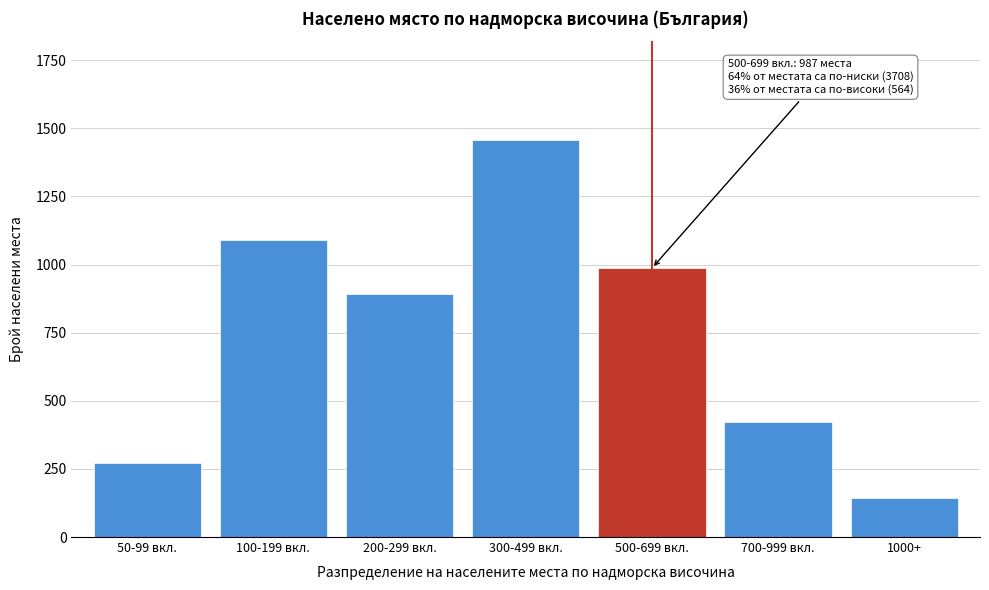

Reading left to right, extract all data points from this chart.

50-99 вкл.=271	100-199 вкл.=1089	200-299 вкл.=892	300-499 вкл.=1456	500-699 вкл.=987	700-999 вкл.=421	1000+=143